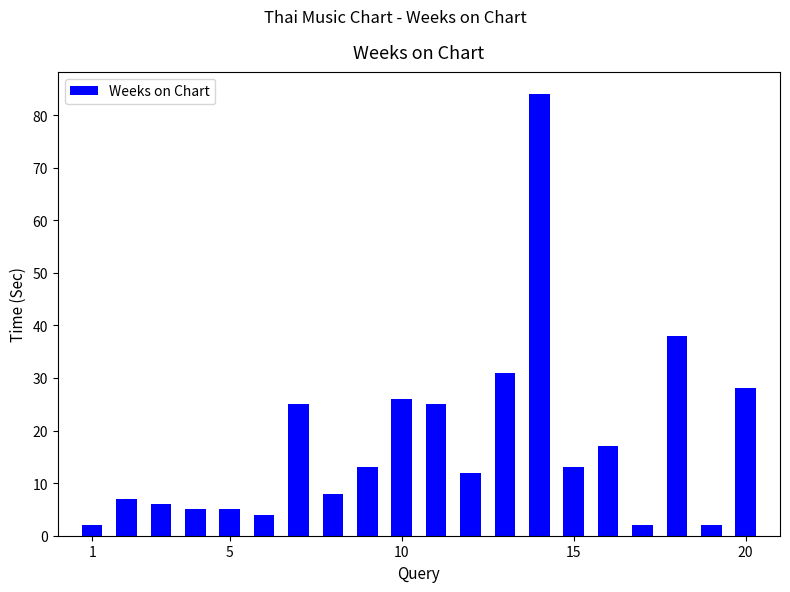

How many categories are shown in the chart?

20